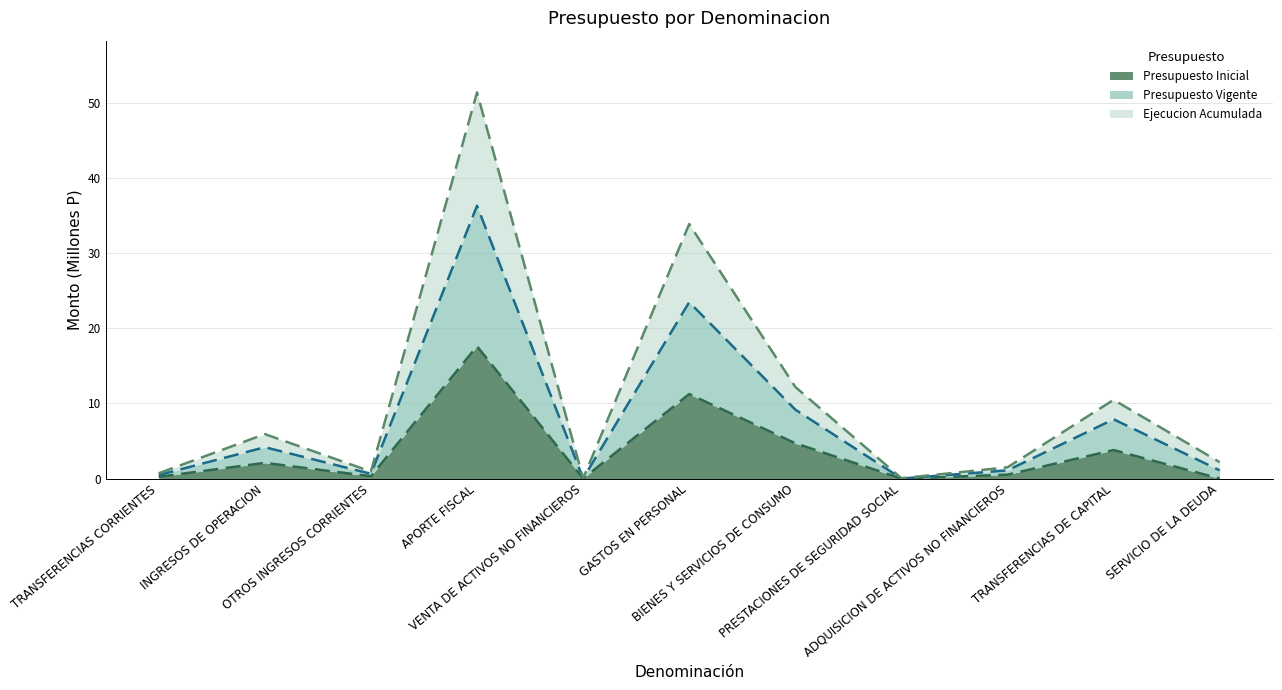

What is the highest value of the Presupuesto Inicial series?

17.6